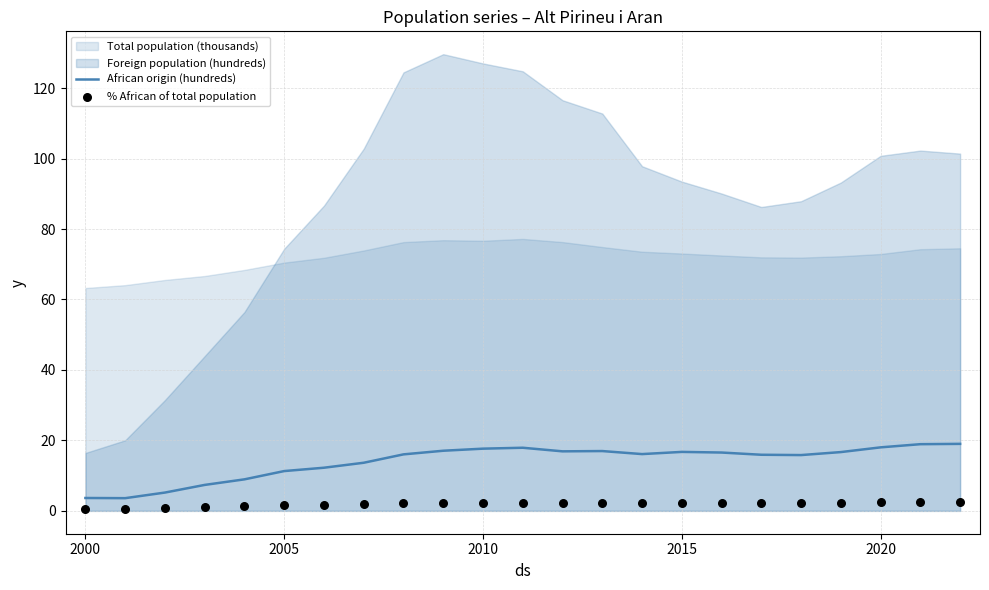

The African origin (hundreds) series shows 17.7 at 2010. True or false?

True